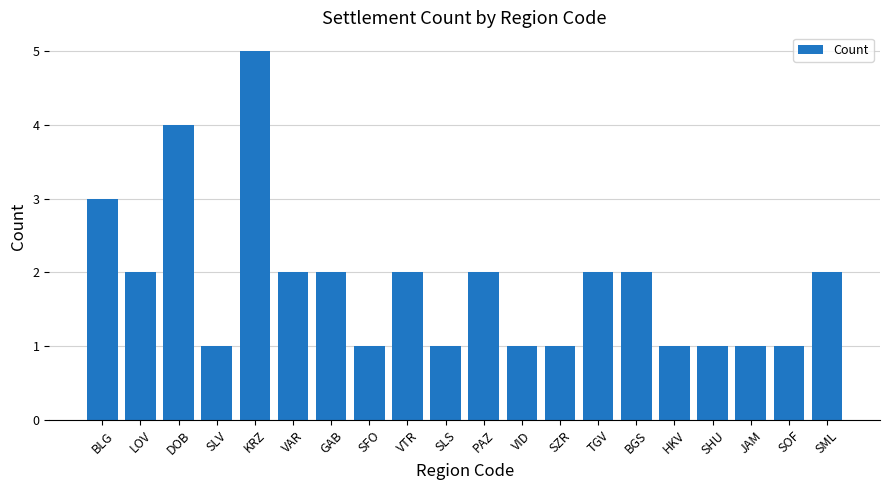

Which category has the highest value across all series?

KRZ